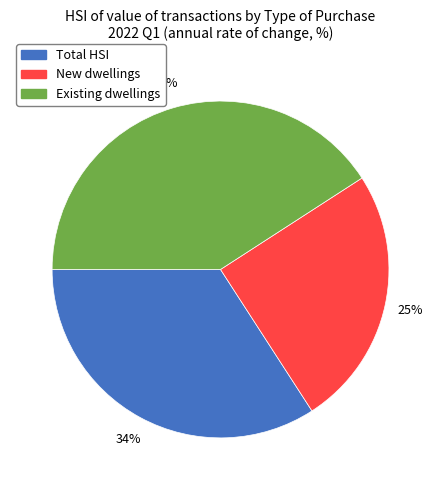

To the nearest percent, what is the difference between the largest and smallest slice percentages?

16%